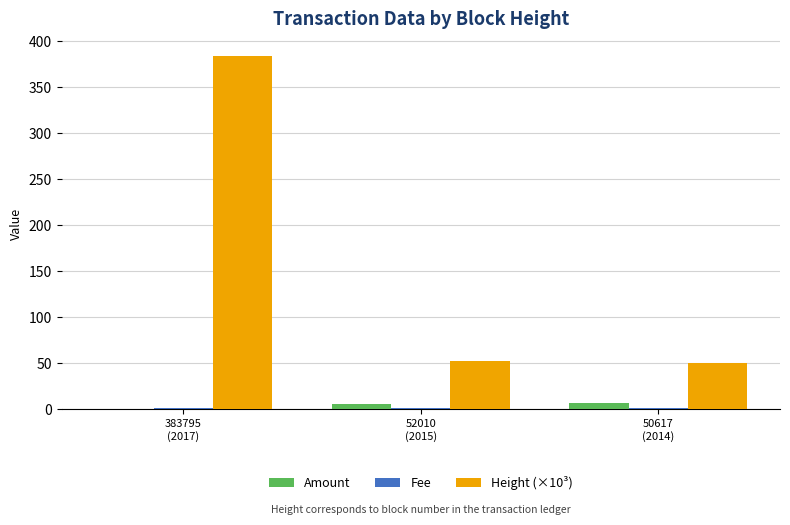

What is the maximum value shown in the chart?

383.8